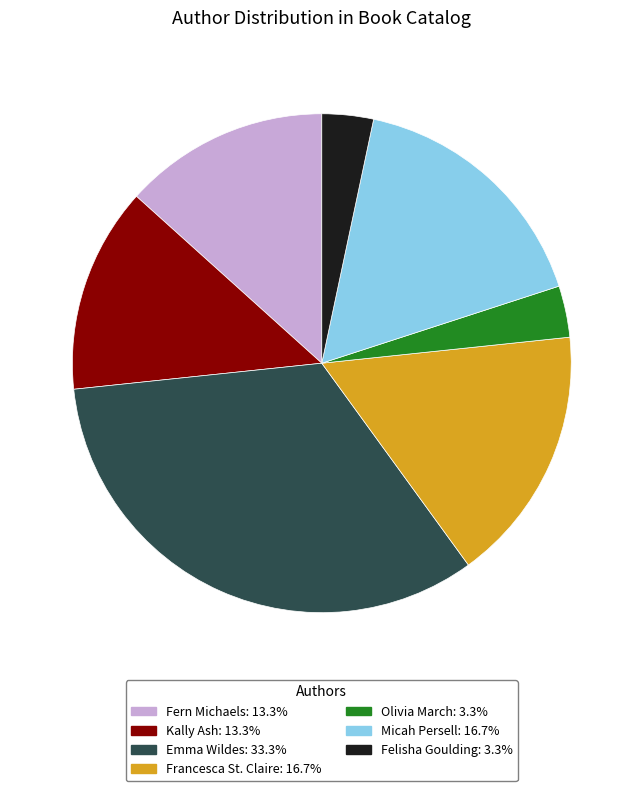

Approximately how many times larger is the value at Kally Ash compared to Francesca St. Claire?

0.8